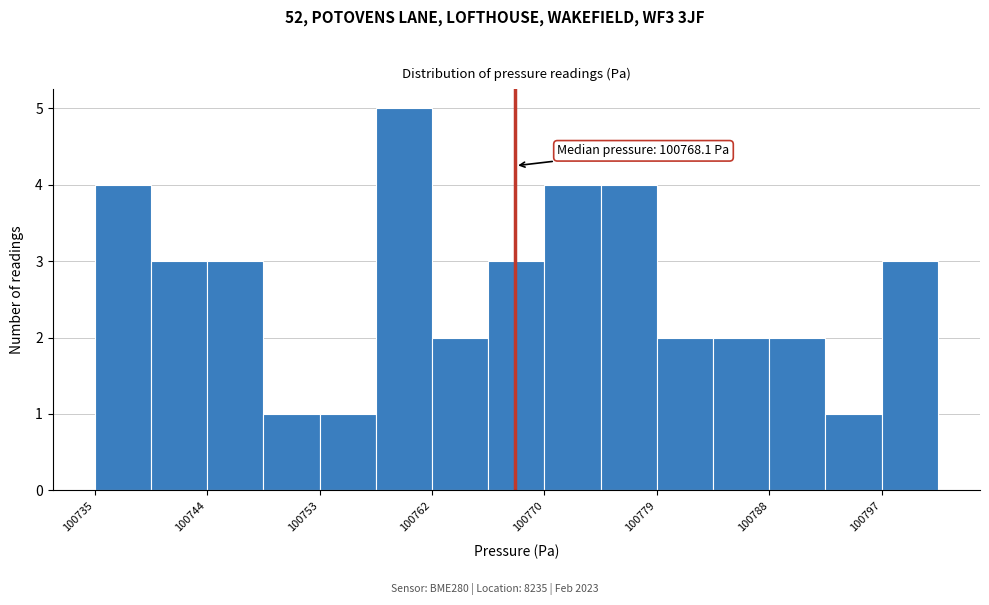

Which range on the x-axis has the tallest bar?

100757 to 100762